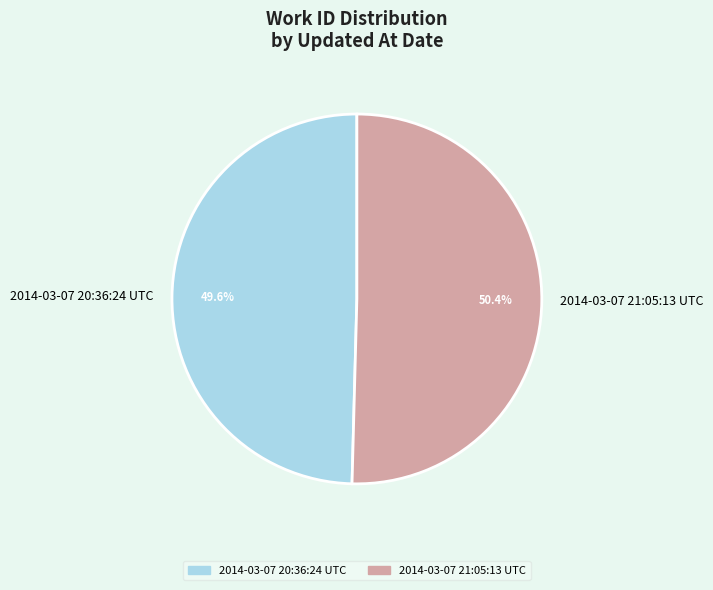

Combined, what portion of the pie is 2014-03-07 21:05:13 UTC and 2014-03-07 20:36:24 UTC?

100.0%